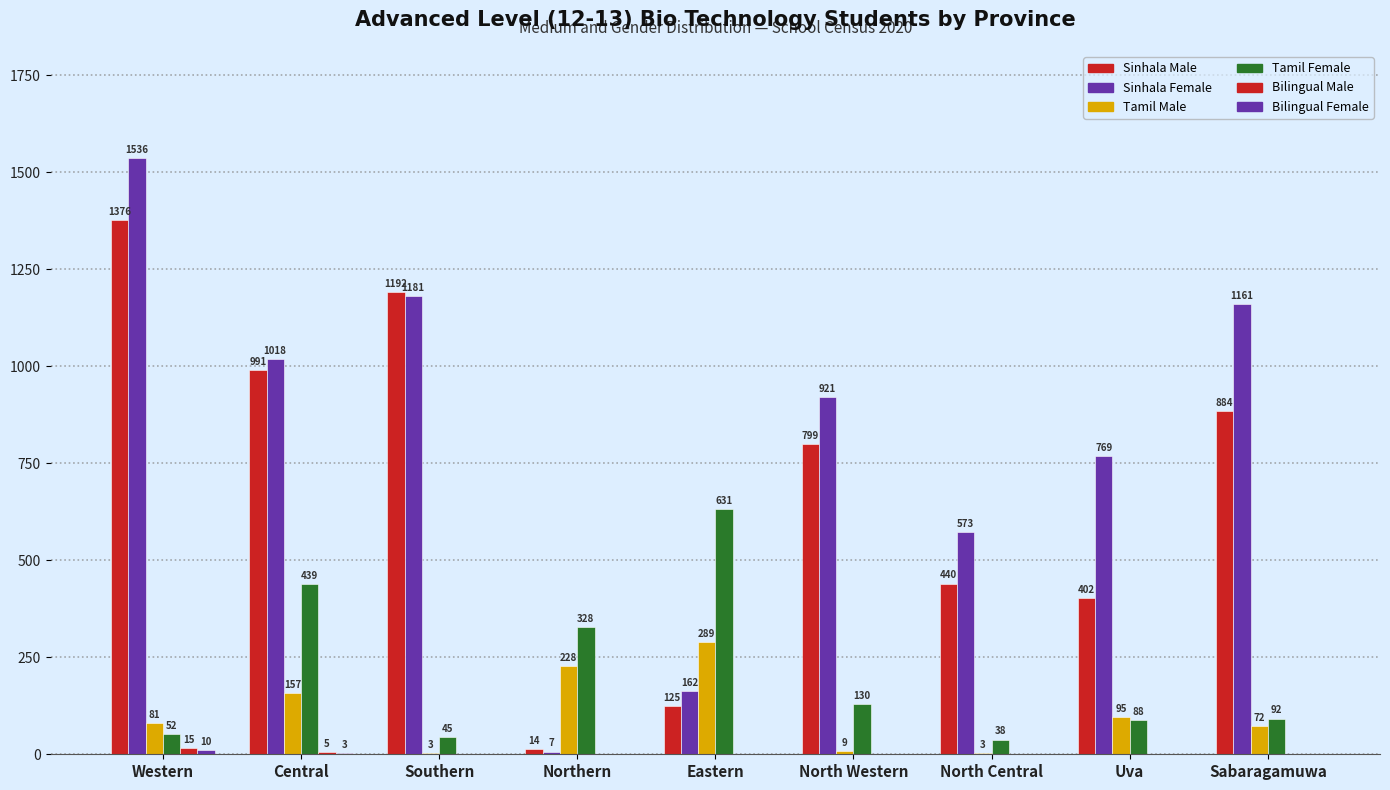

Count the number of data series in this chart.

6